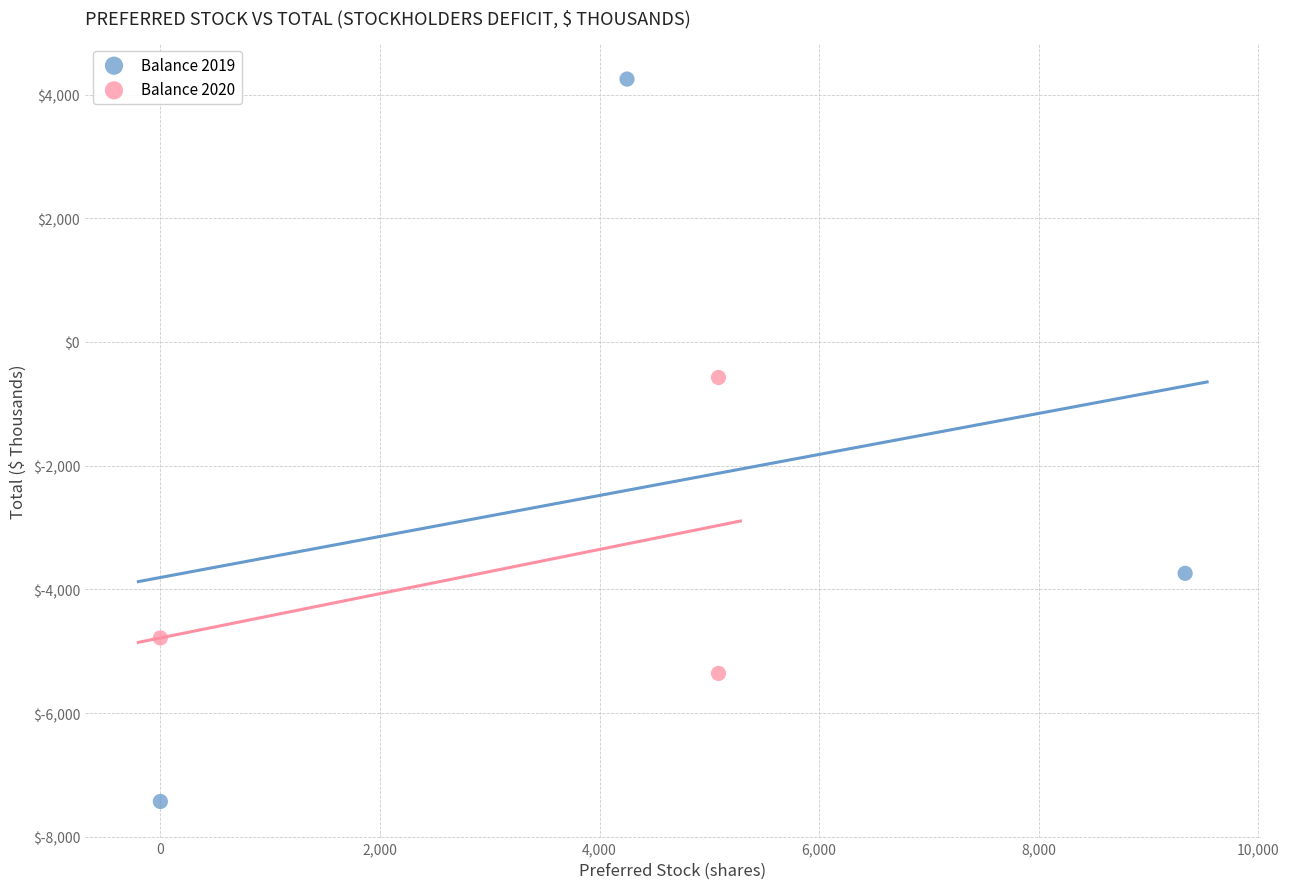

What are all the series names shown in the legend?

Balance 2019, Balance 2020